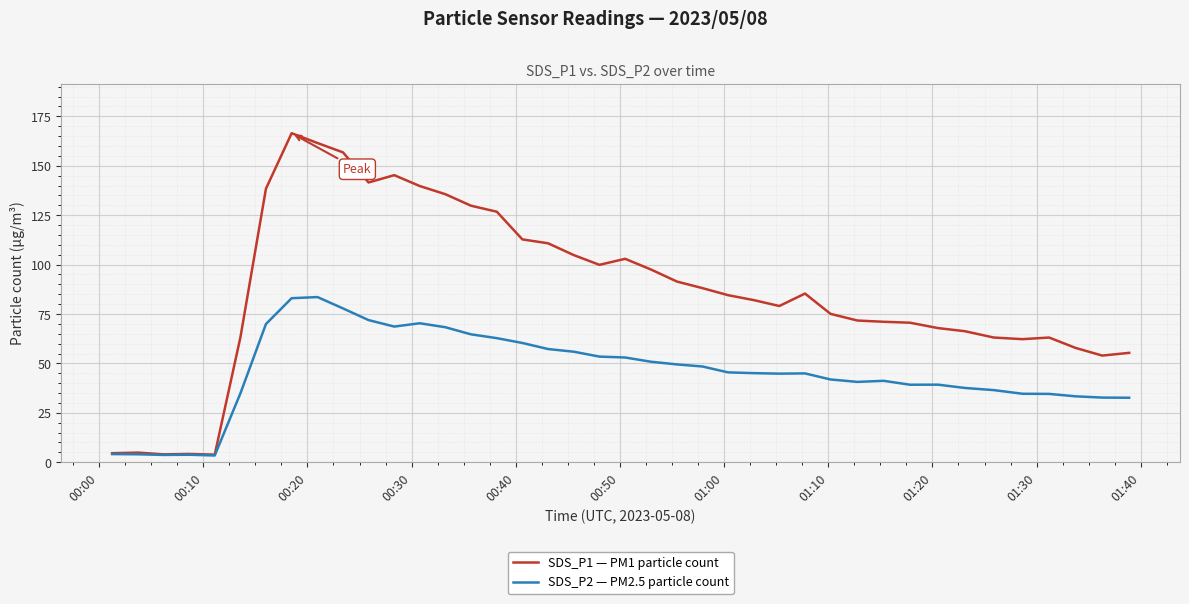

What is the highest value of the SDS_P1 — PM1 particle count series?

166.5